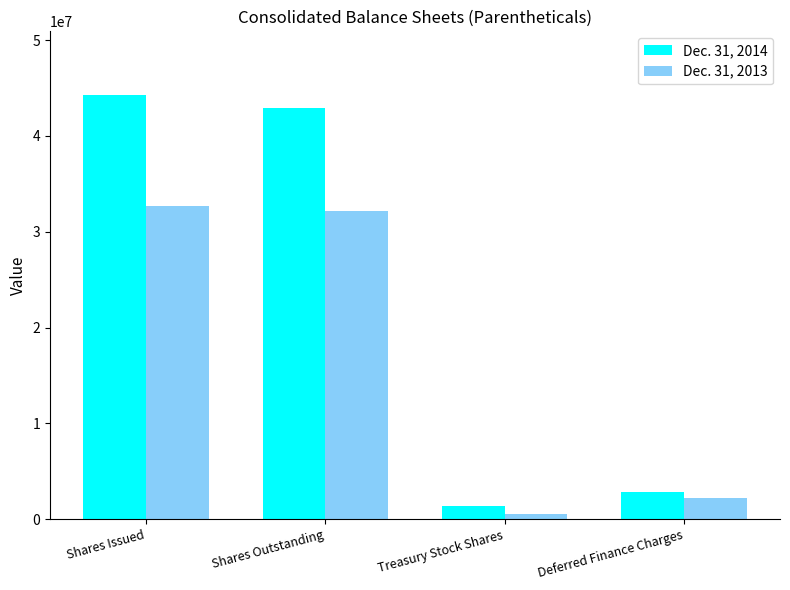

Does the chart contain any negative values?

No